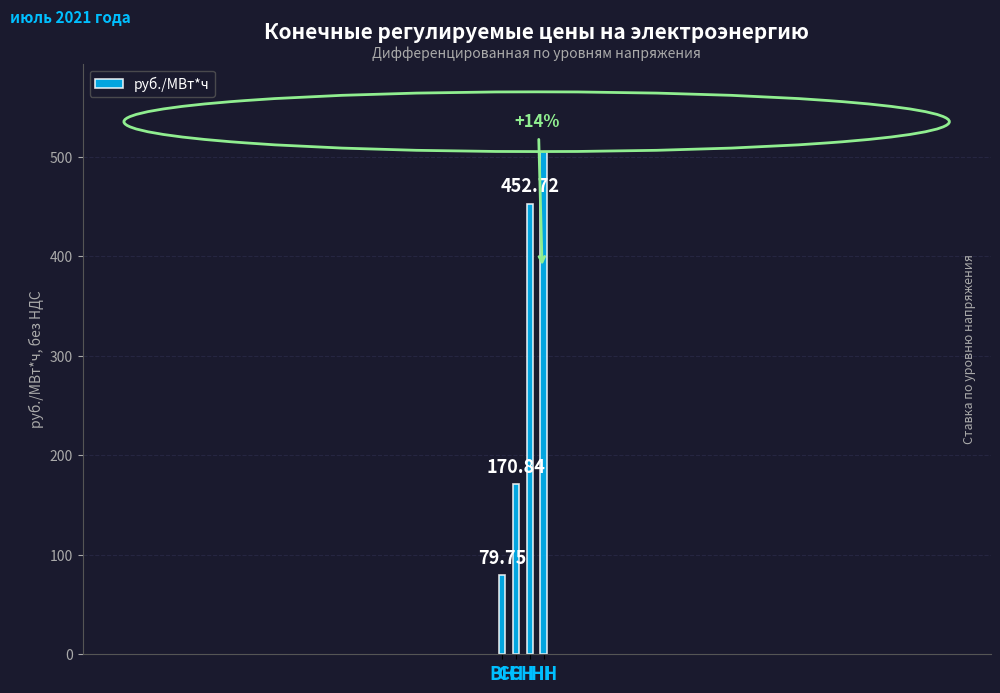

Read the value at НН.

517.6